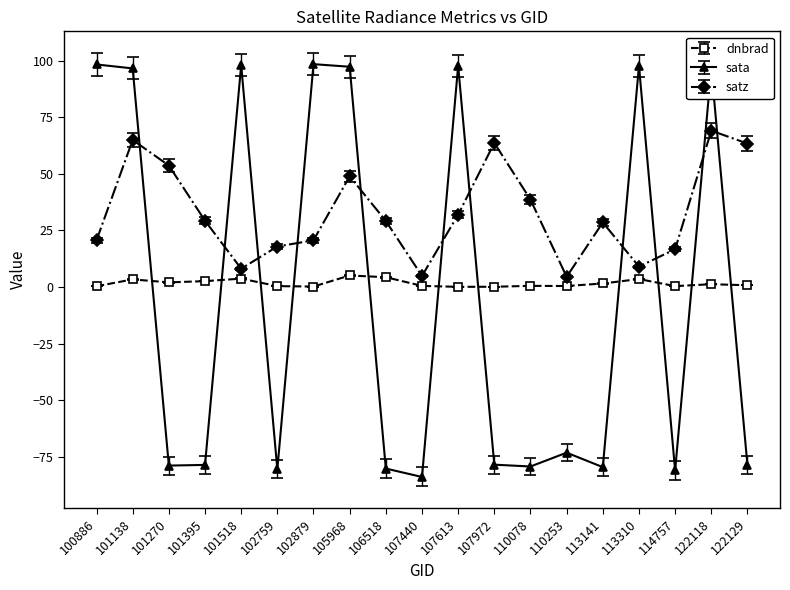

Which series has the largest range (max minus min)?

sata